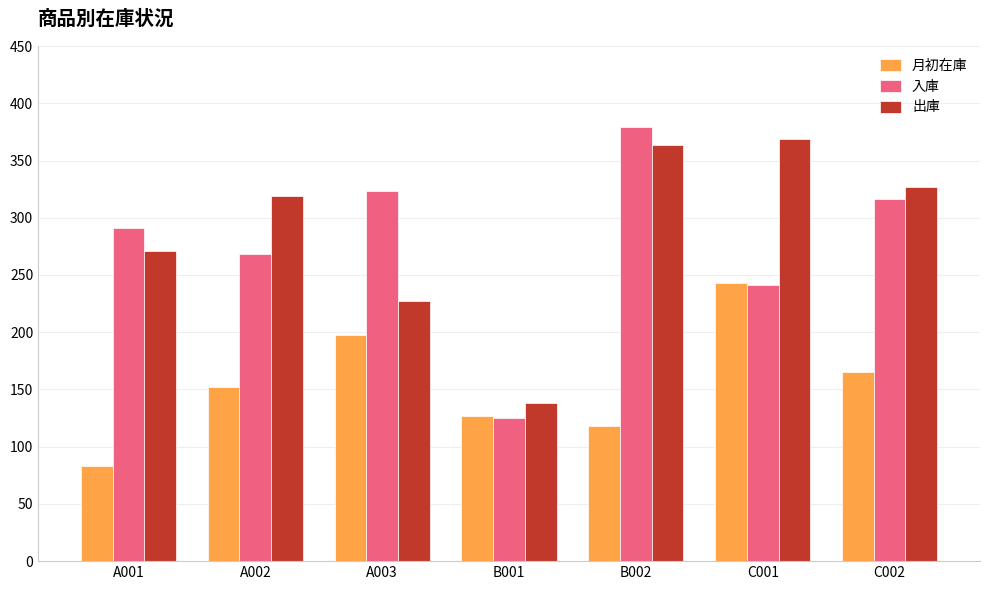

What is the approximate value of 出庫 at C001, to the nearest 10?

370